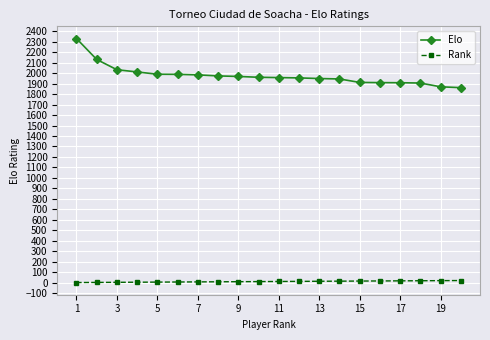

Which series has the largest total across all categories?

Elo